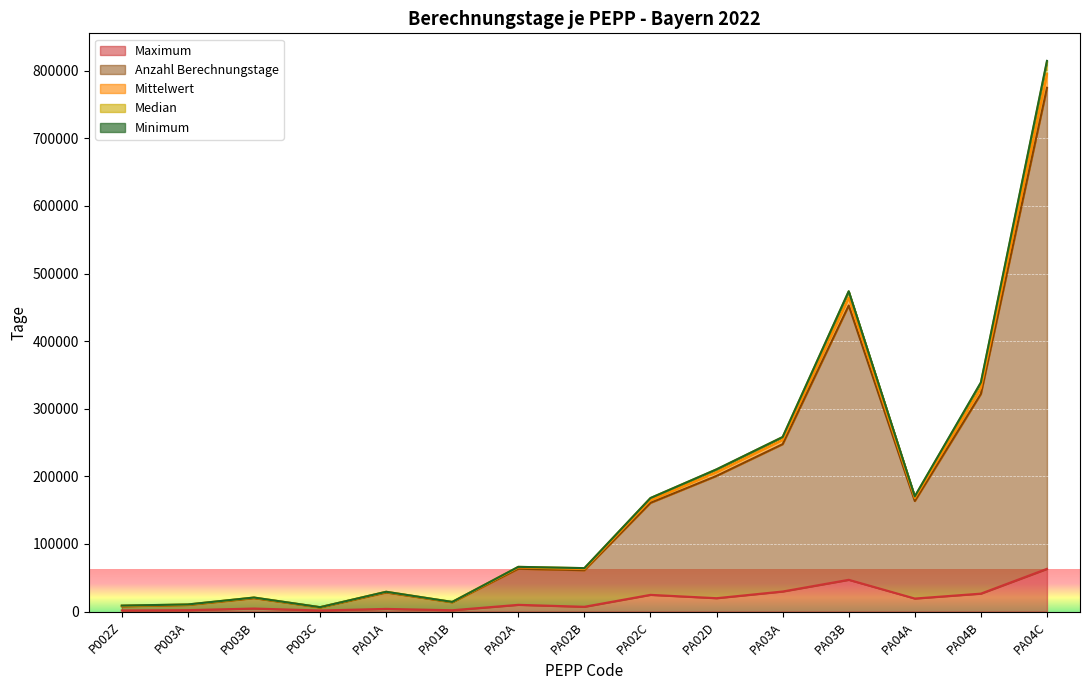

True or false: Mittelwert and Maximum cross at least once.

False